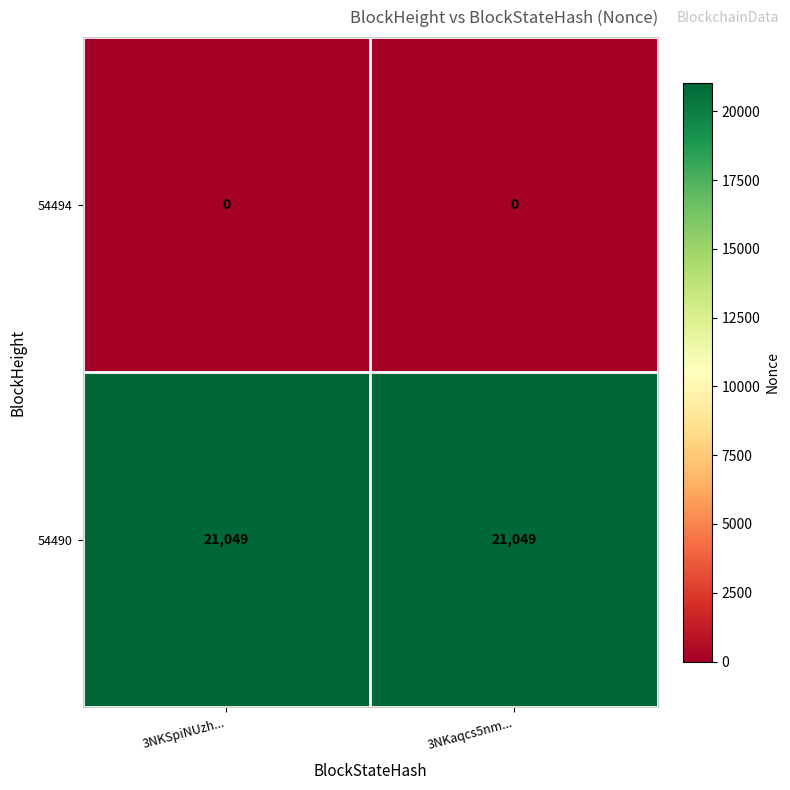

Is the value of 54494 at 3NKaqcs5nm... greater than the value of 54490 at 3NKaqcs5nm...?

No